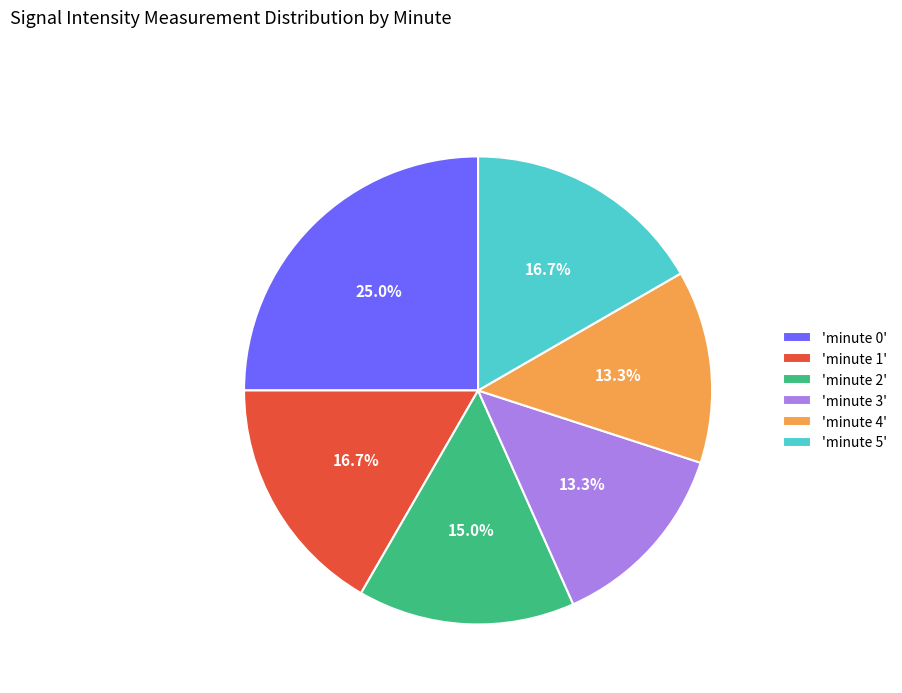

What is the largest slice in the pie chart?

'minute 0'